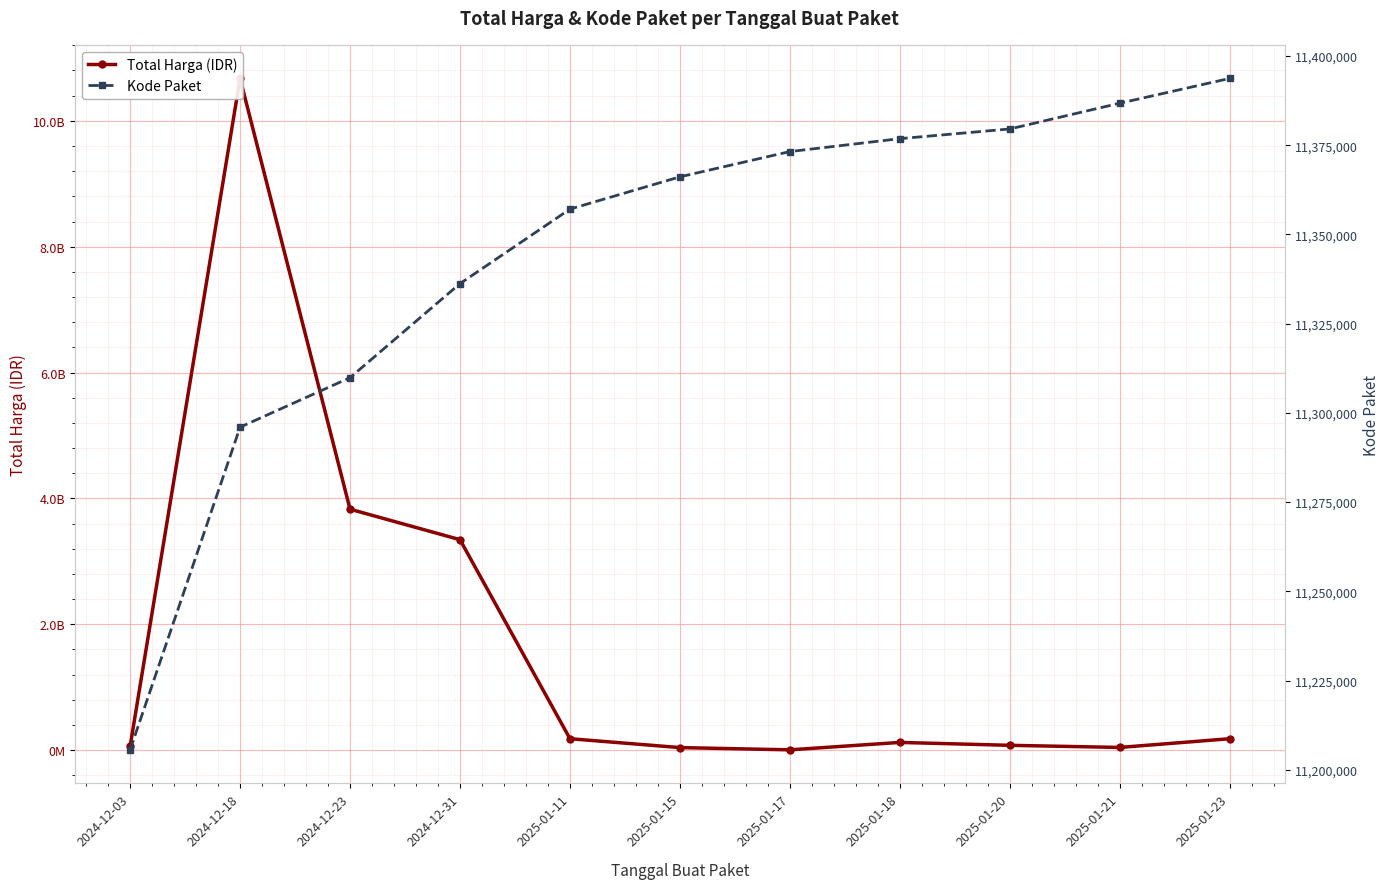

How many interior local peaks does the Total Harga (IDR) series have?

2